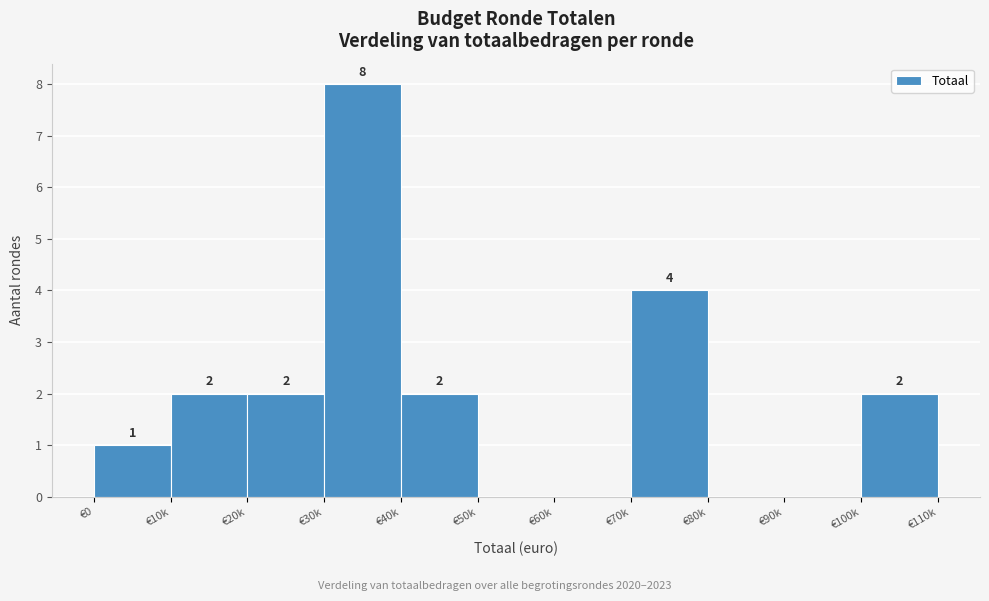

Reading left to right, list all the values displayed in this chart.

€0=1	€10k=2	€20k=2	€30k=8	€40k=2	€50k=0	€60k=0	€70k=4	€80k=0	€90k=0	€100k=2